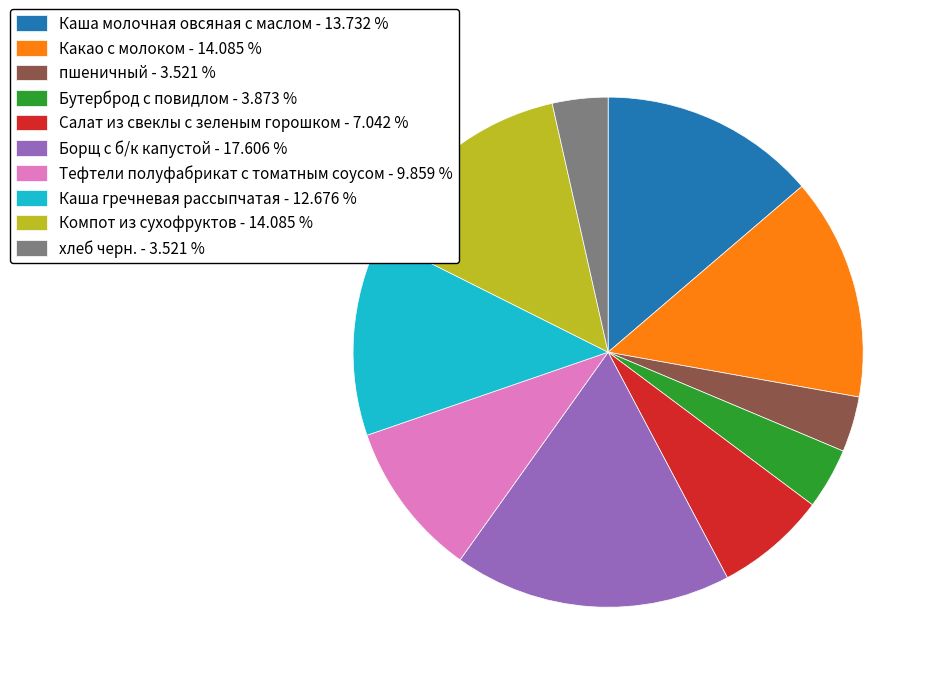

Approximately how many times larger is the value at Каша молочная овсяная с маслом - 13.732 % compared to Борщ с б/к капустой - 17.606 %?

0.8